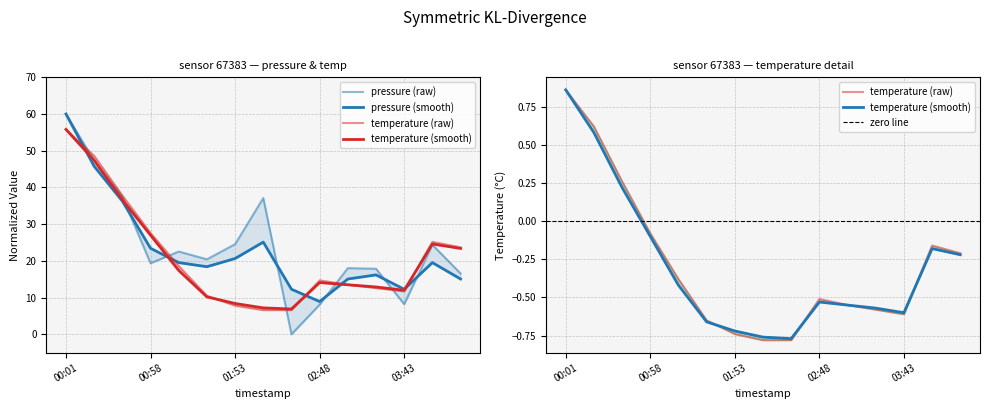

True or false: pressure_smooth has a value of 4.5 at 03:24.

False